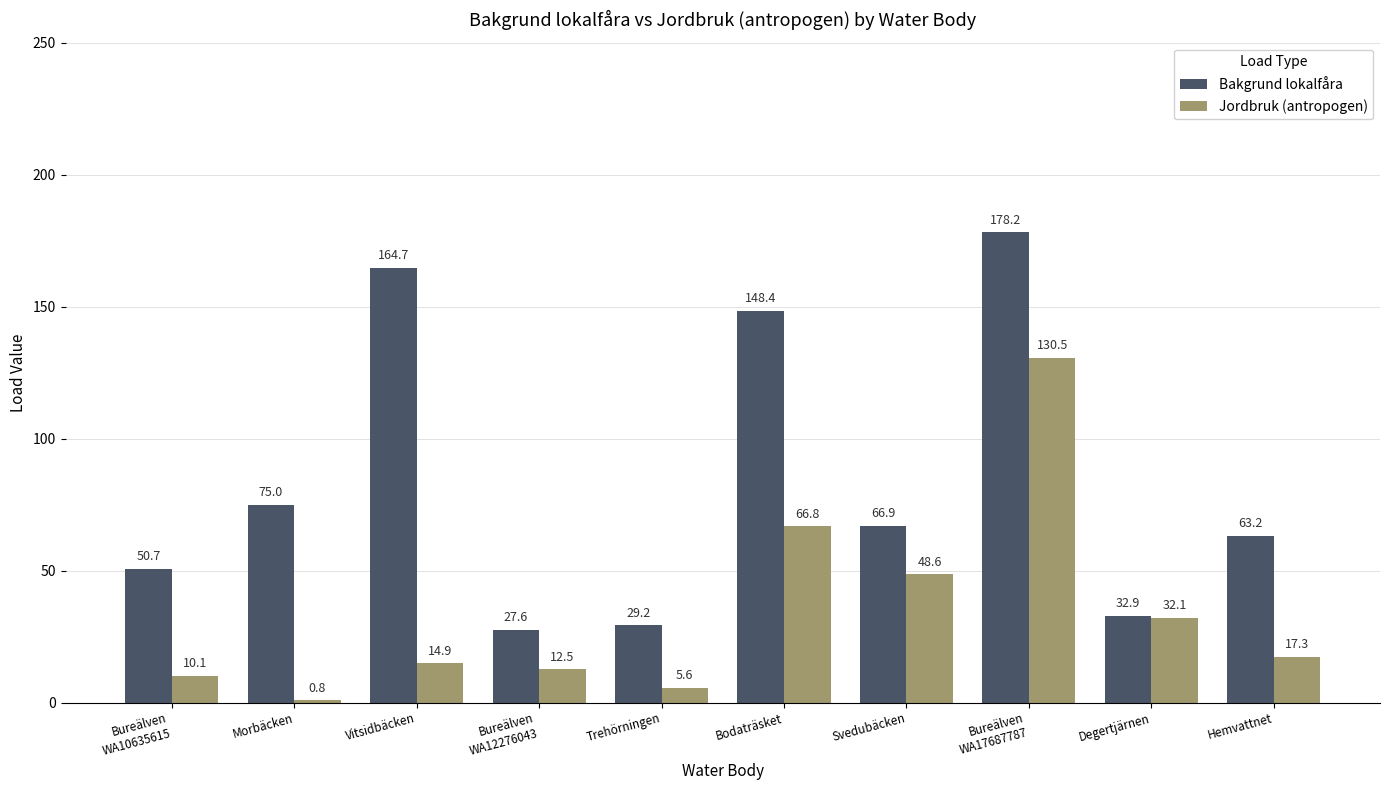

Rank the series by their maximum value, from lowest to highest.

Jordbruk (antropogen), Bakgrund lokalfåra